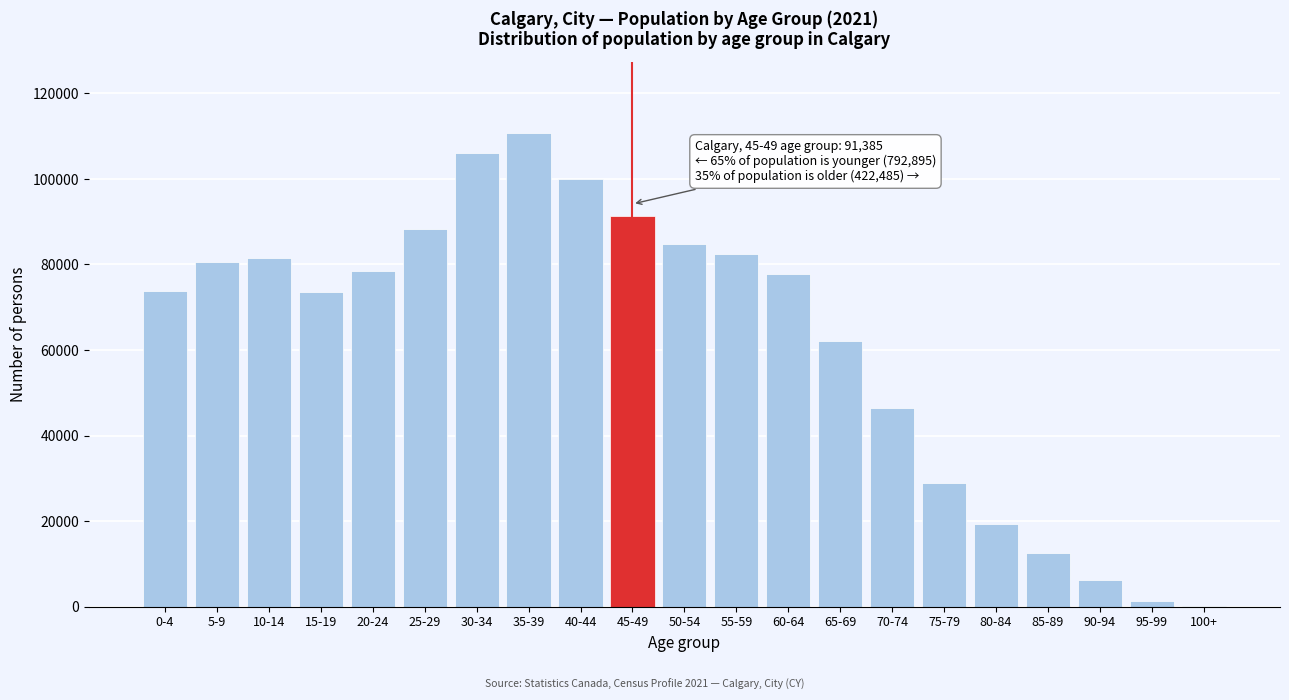

Which label corresponds to the largest value in the chart?

35-39